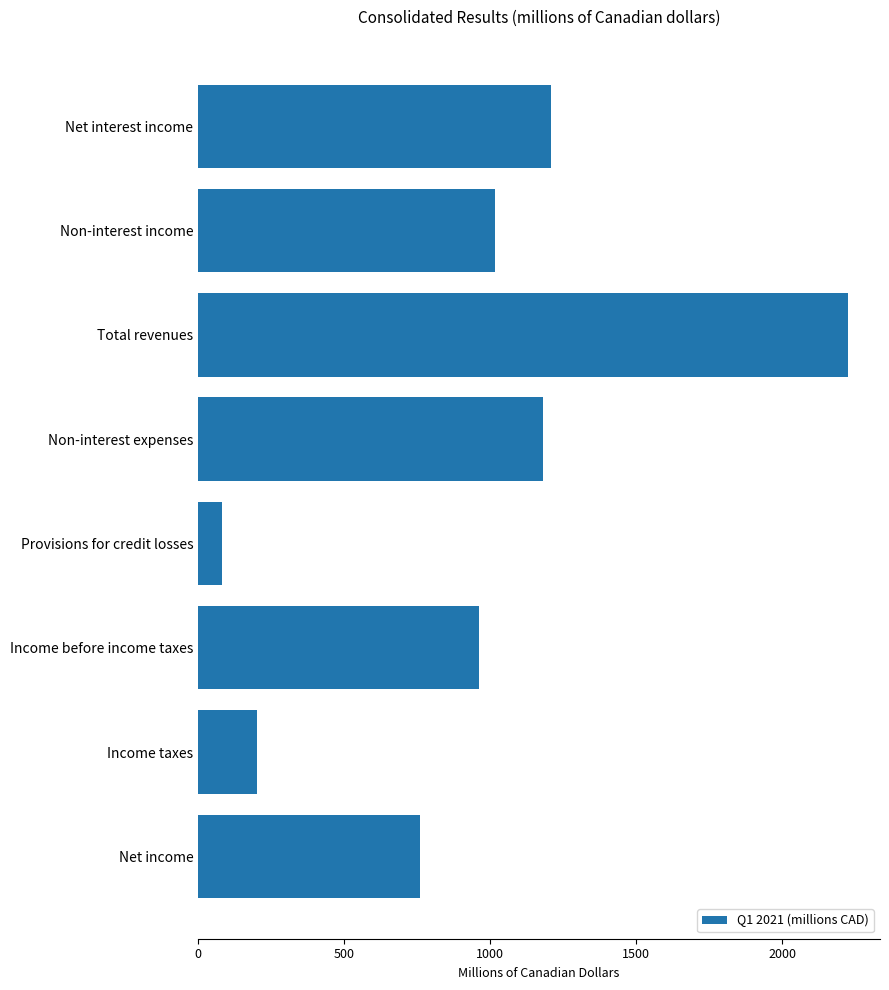

Reading top to bottom, extract all data points from this chart.

Net interest income=1207	Non-interest income=1017	Total revenues=2224	Non-interest expenses=1180	Provisions for credit losses=81	Income before income taxes=963	Income taxes=202	Net income=761